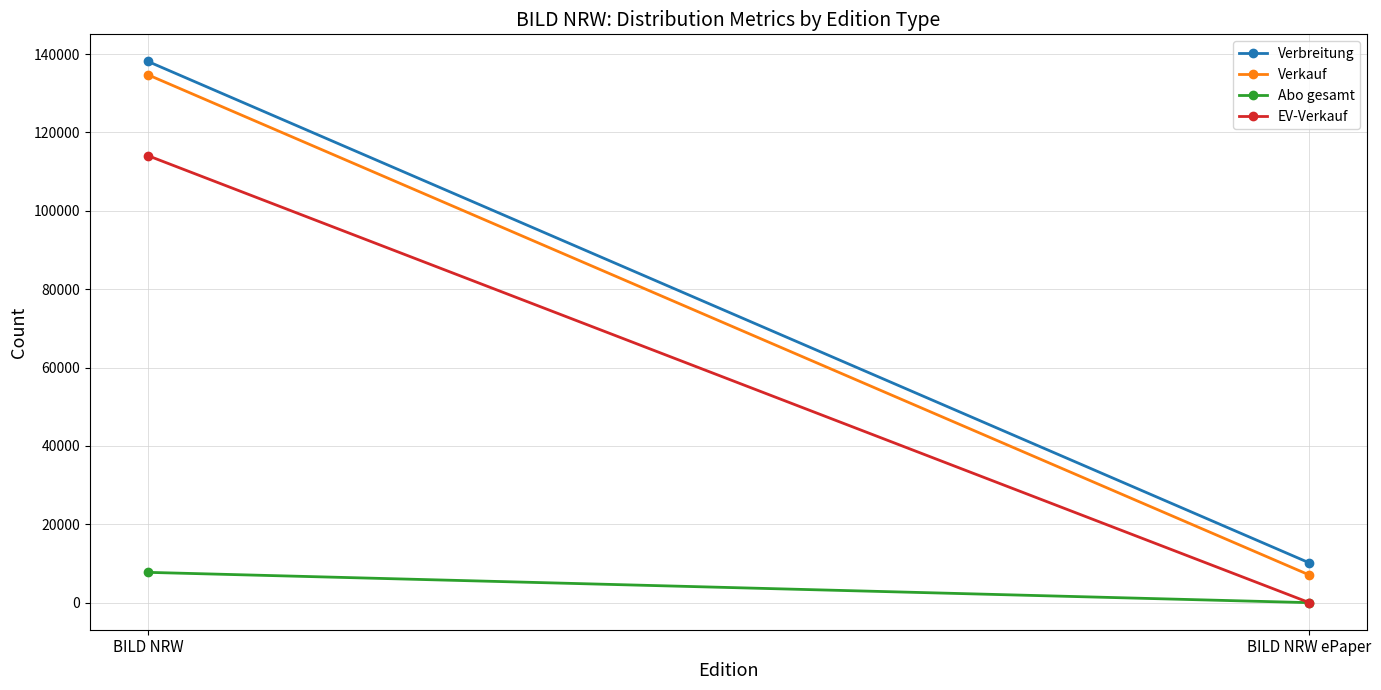

Rank the categories by Verkauf value from lowest to highest.

BILD NRW ePaper, BILD NRW